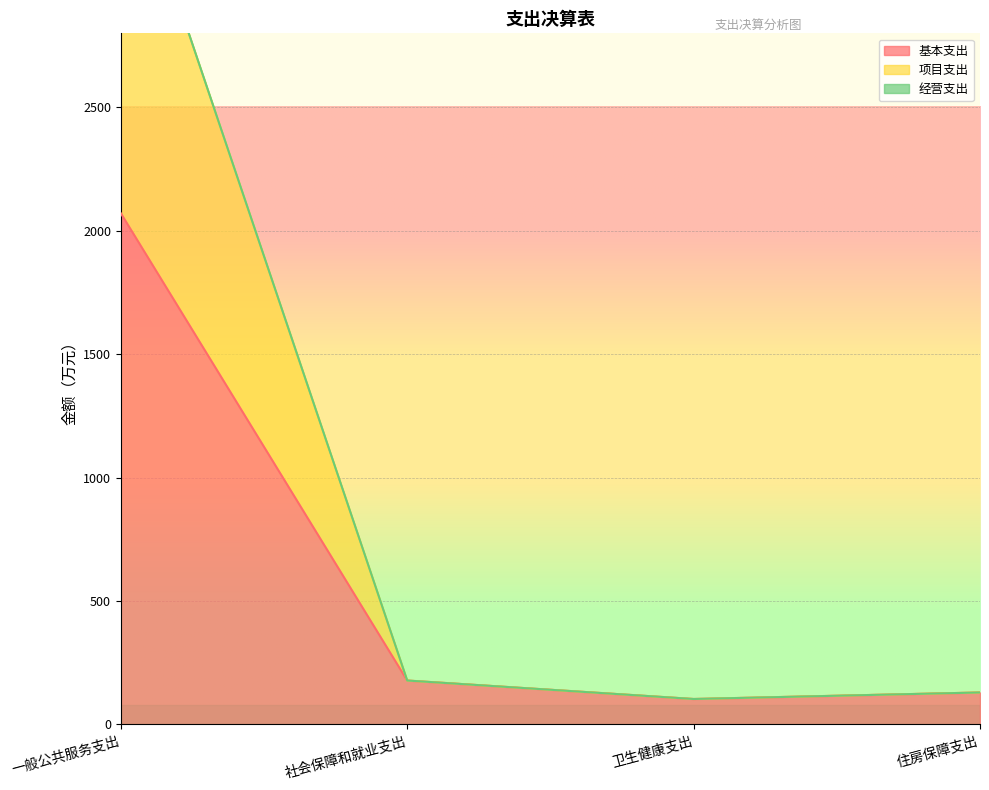

Is it true that 项目支出 equals 177.9 at 社会保障和就业支出?

True